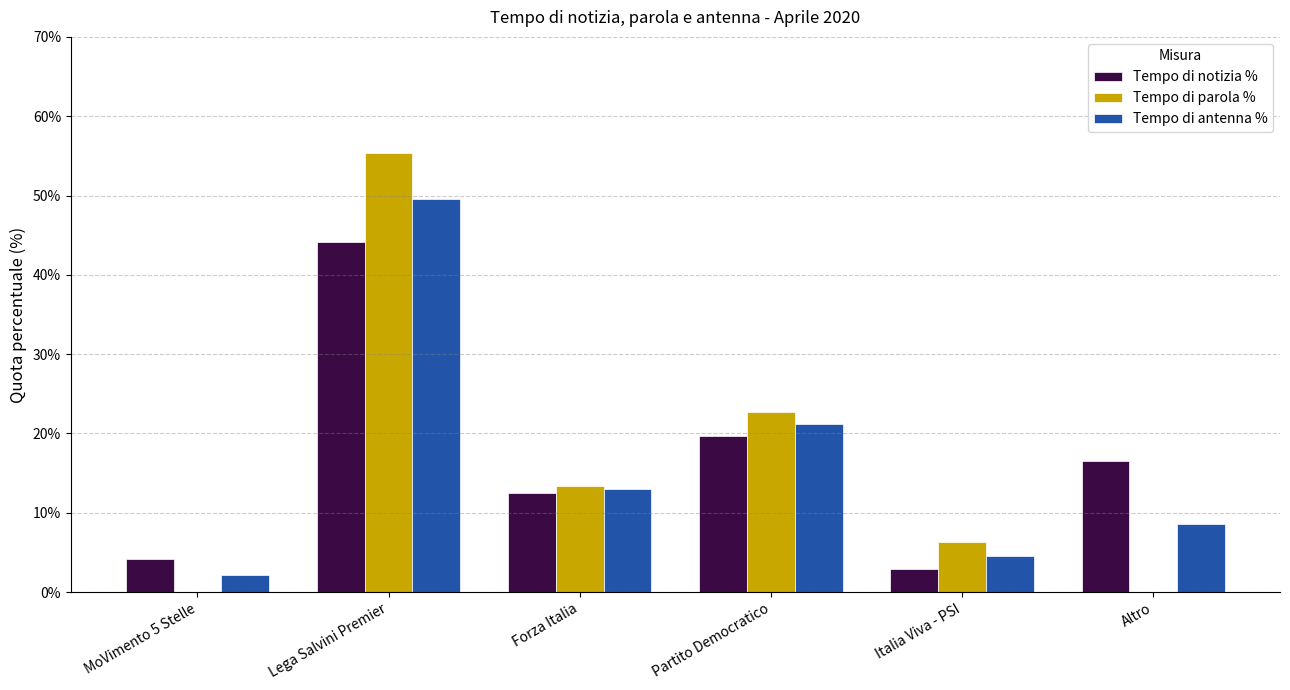

List the labels in order of Tempo di notizia % value, largest first.

Lega Salvini Premier, Partito Democratico, Altro, Forza Italia, MoVimento 5 Stelle, Italia Viva - PSI